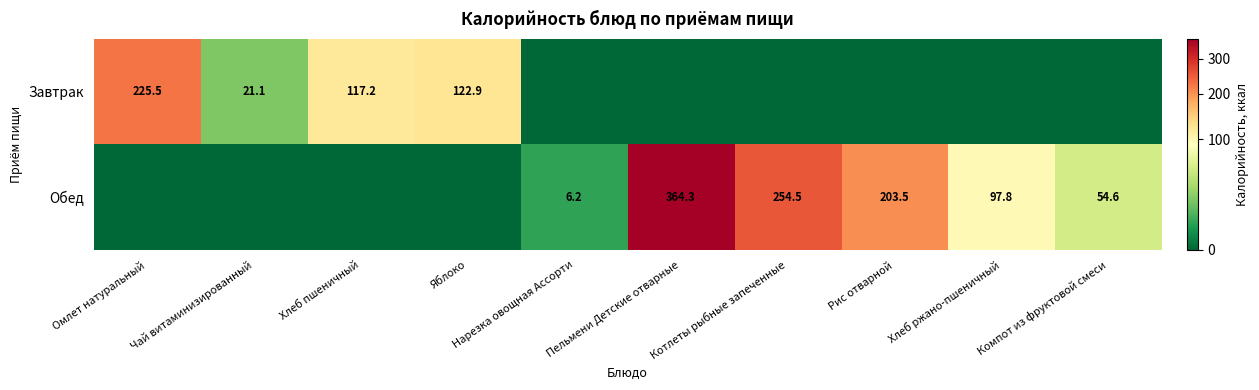

True or false: Обед has a value of 6.2 at Нарезка овощная Ассорти.

True